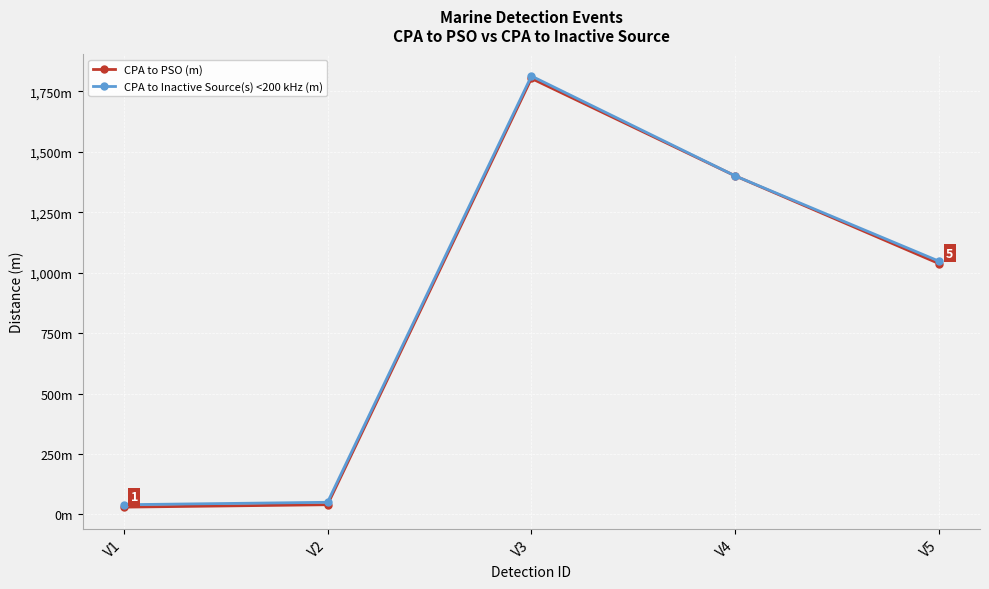

What is the average value of the CPA to PSO (m) series?

862.0